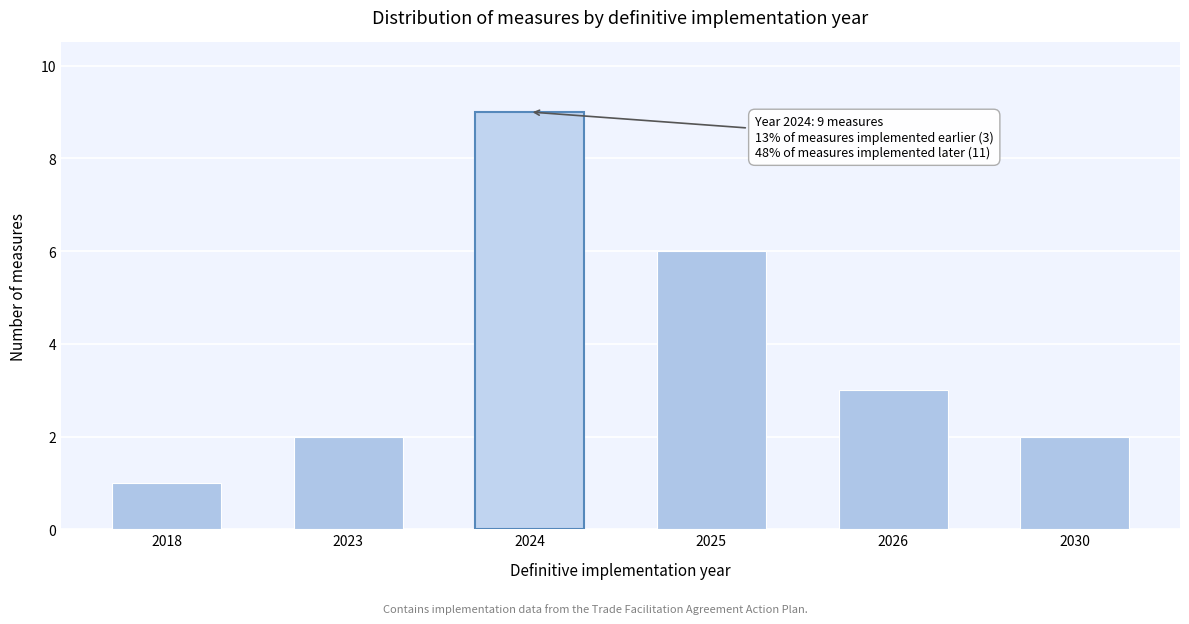

Reading left to right, extract all data points from this chart.

1	2	9	6	3	2